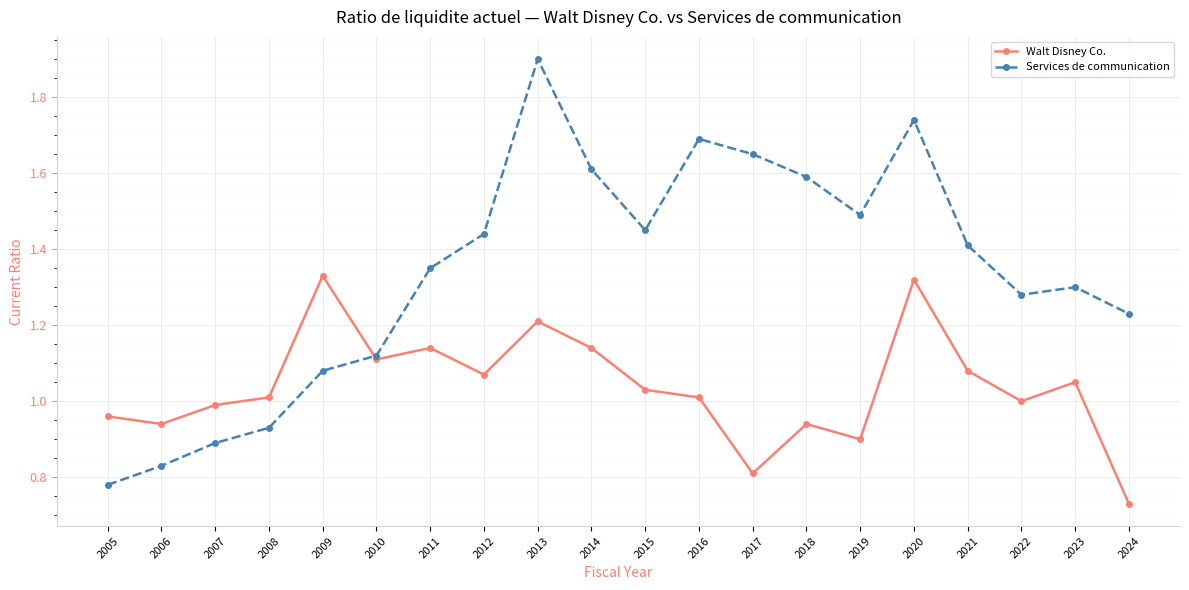

Count the number of data series in this chart.

2